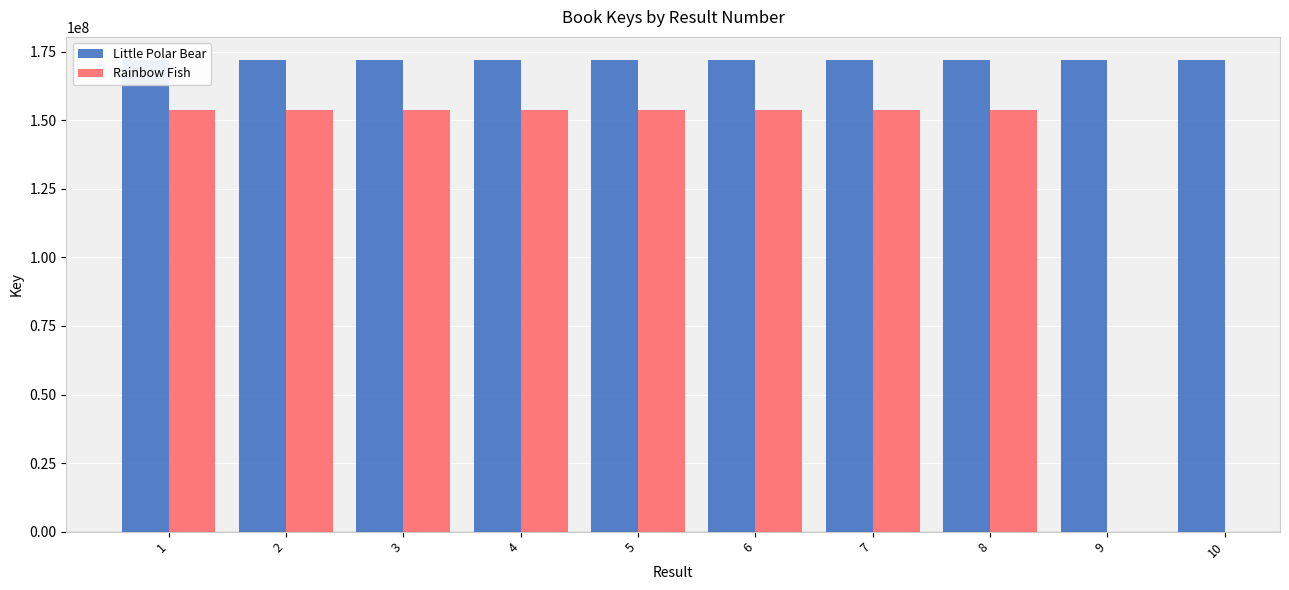

Is it true that the value at 6 is 67928504?

False